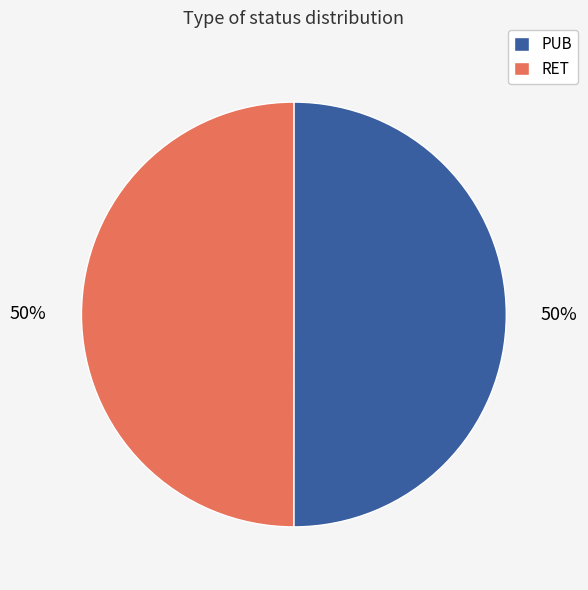

Is it true that RET is 50% of the pie?

True